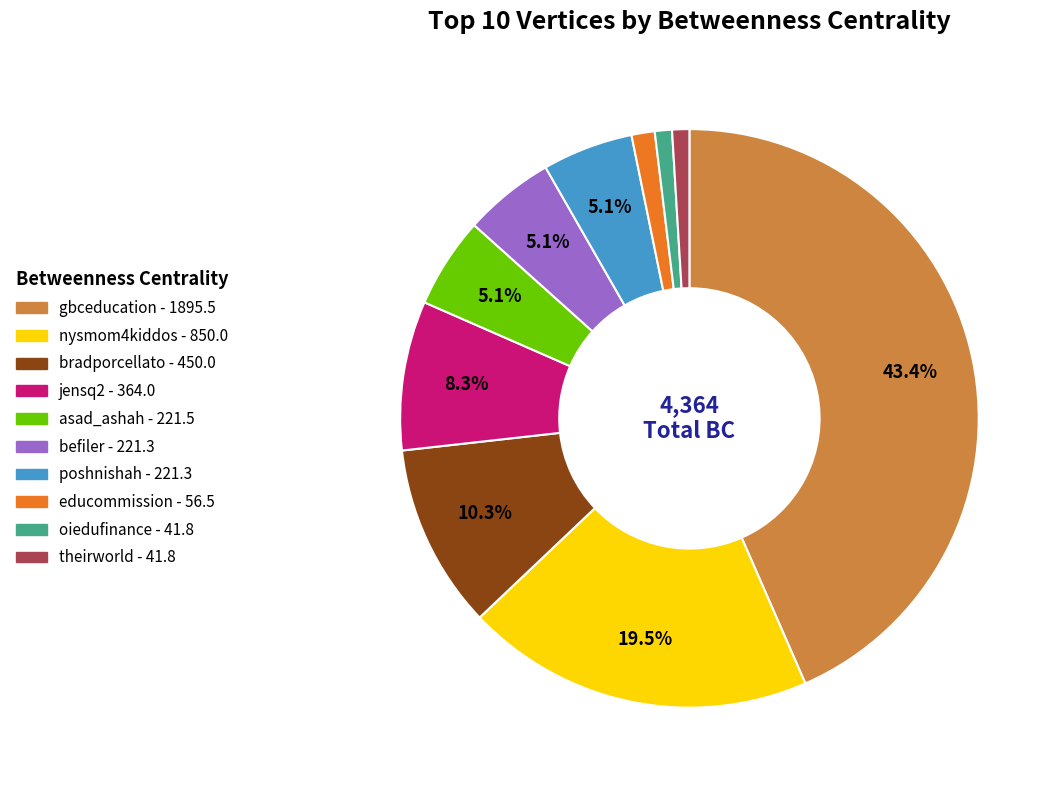

True or false: gbceducation accounts for 32% of the total.

False